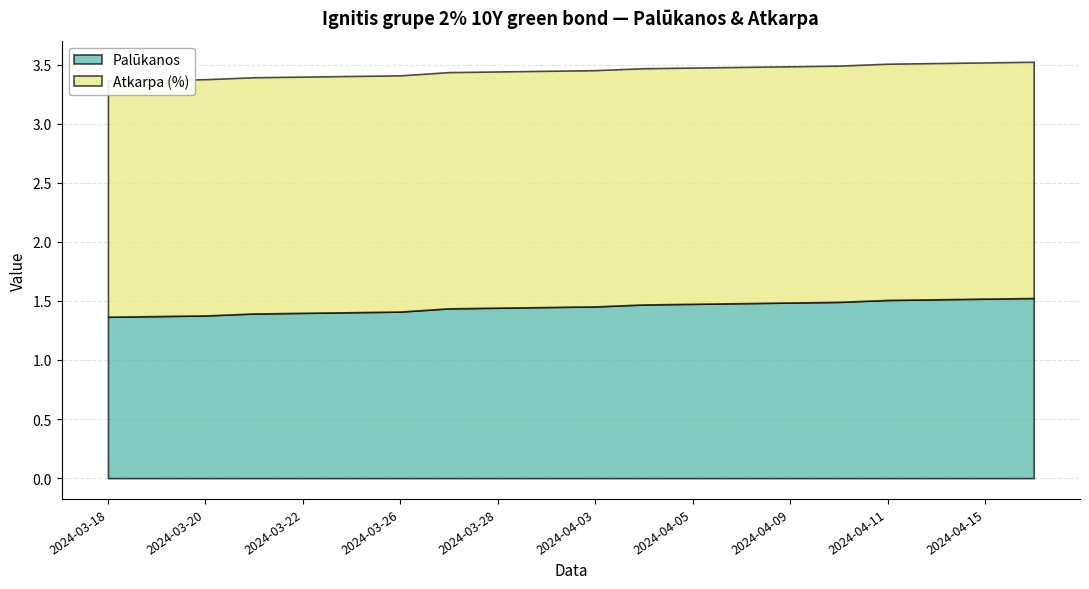

True or false: Atkarpa (%) and Palūkanos intersect in this chart.

False